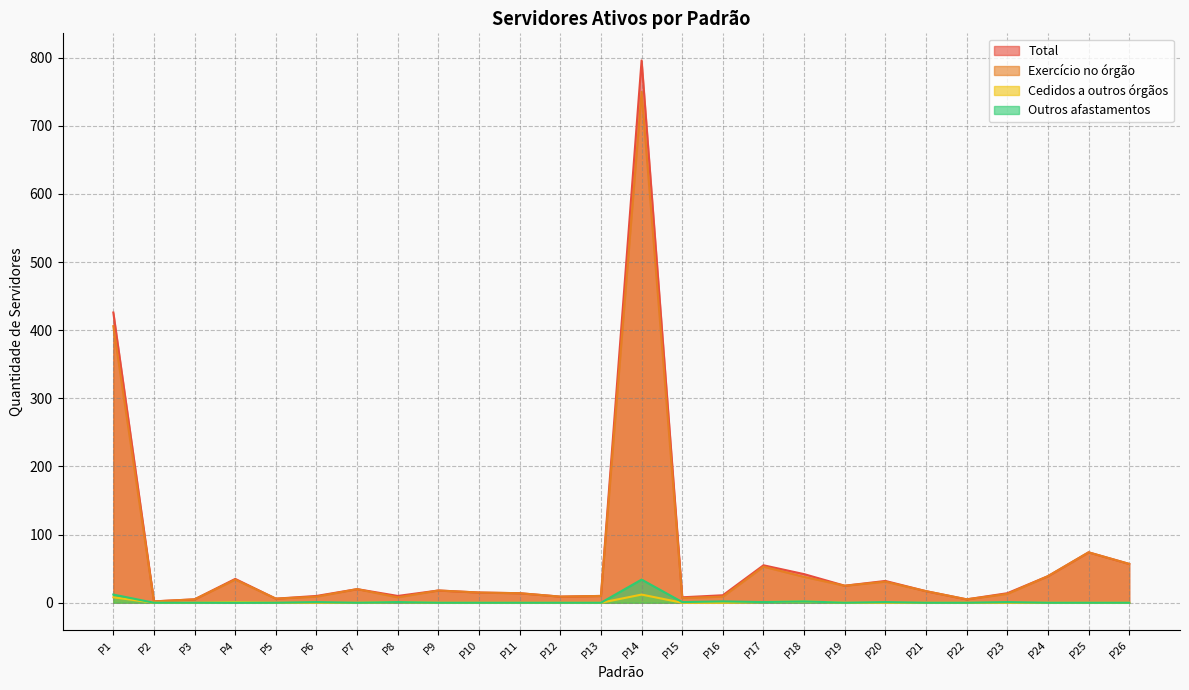

Which category has the highest value in the Exercício no órgão series?

P14